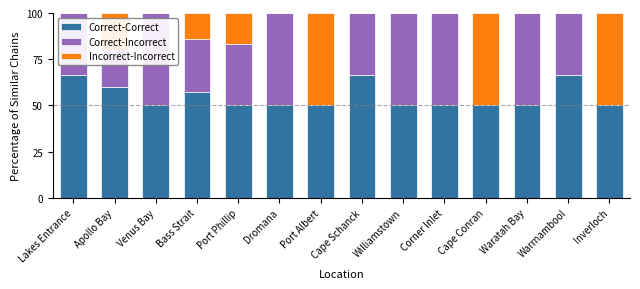

Count the number of categories in the chart.

14